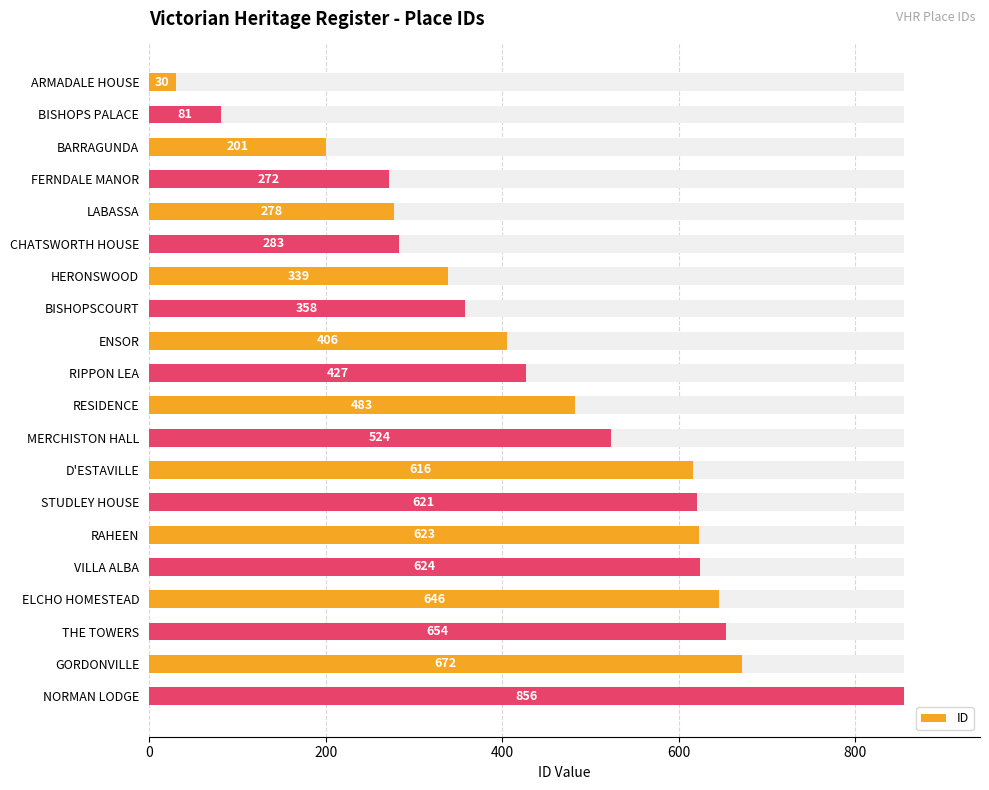

True or false: the data shows 202 at STUDLEY HOUSE.

False